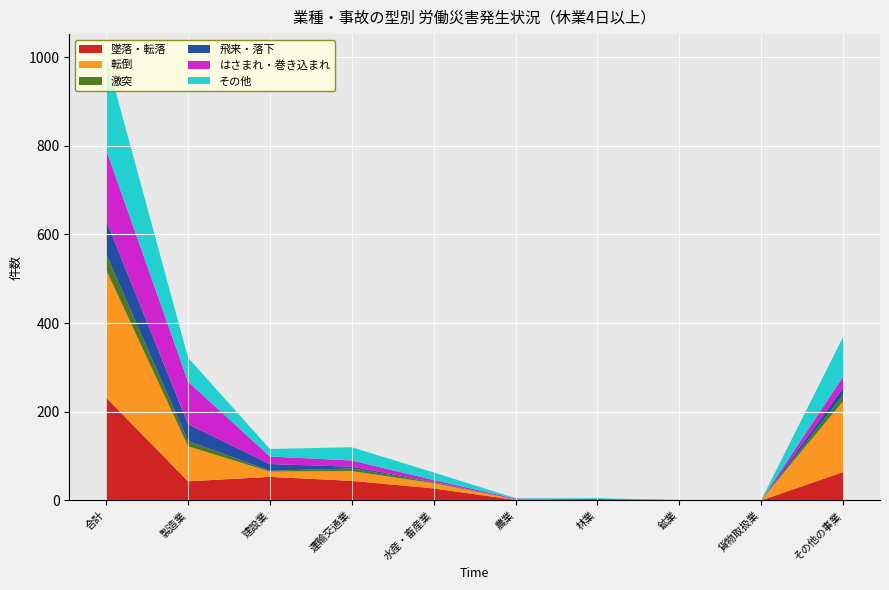

Reading right to left, extract all data points from this chart.

墜落・転落: その他の事業=64	貨物取扱業=0	鉱業=0	林業=0	農業=1	水産・畜産業=27	運輸交通業=44	建設業=53	製造業=43	合計=232
転倒: その他の事業=160	貨物取扱業=1	鉱業=0	林業=1	農業=1	水産・畜産業=12	運輸交通業=22	建設業=12	製造業=79	合計=288
激突: その他の事業=14	貨物取扱業=0	鉱業=0	林業=0	農業=0	水産・畜産業=2	運輸交通業=6	建設業=2	製造業=12	合計=36
飛来・落下: その他の事業=16	貨物取扱業=0	鉱業=0	林業=2	農業=0	水産・畜産業=1	運輸交通業=4	建設業=15	製造業=38	合計=76
はさまれ・巻き込まれ: その他の事業=25	貨物取扱業=0	鉱業=1	林業=0	農業=2	水産・畜産業=4	運輸交通業=14	建設業=17	製造業=96	合計=159
その他: その他の事業=90	貨物取扱業=0	鉱業=0	林業=2	農業=1	水産・畜産業=17	運輸交通業=30	建設業=17	製造業=54	合計=211